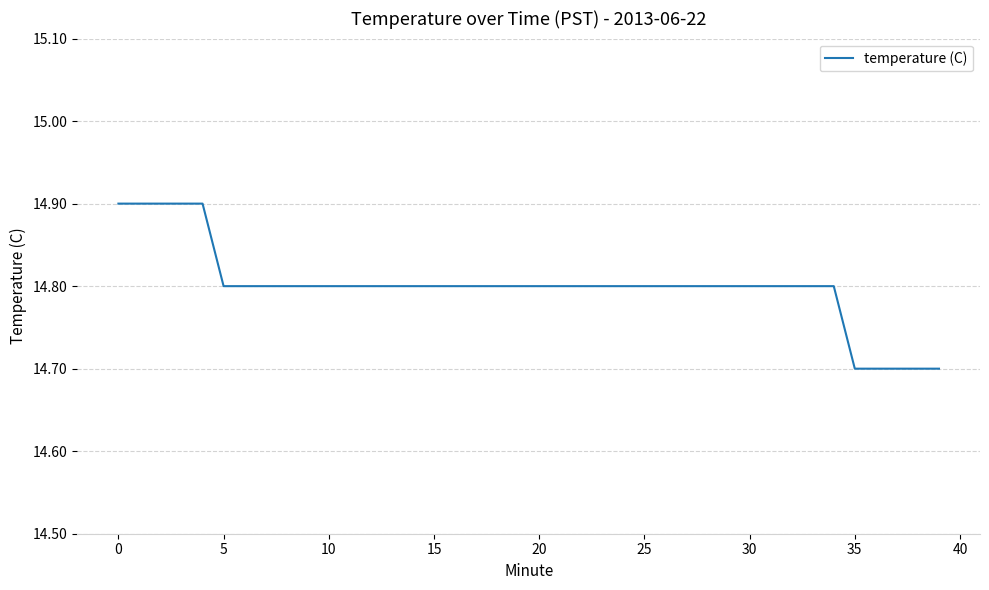

What is the maximum value shown in the chart?

14.9